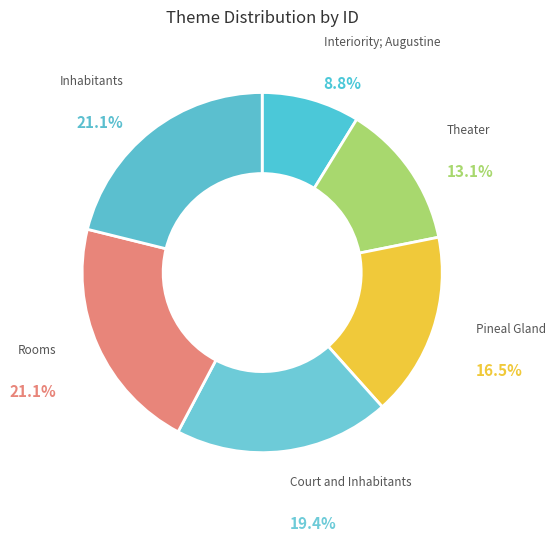

The Rooms slice represents 11% of the pie. True or false?

False